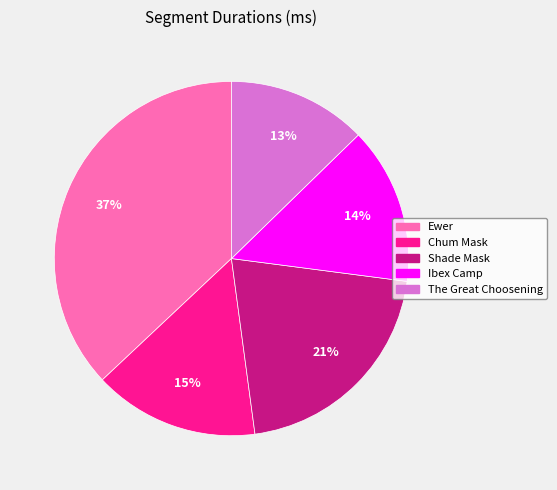

What percentage is the The Great Choosening slice, to the nearest percent?

13%